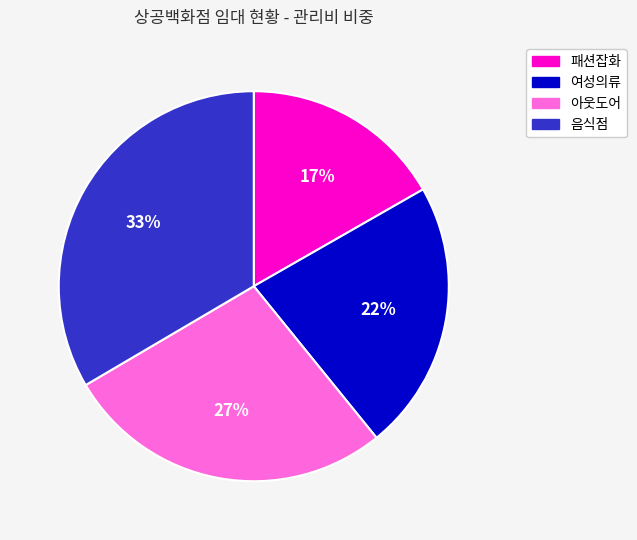

What is the smallest slice in the pie chart?

패션잡화